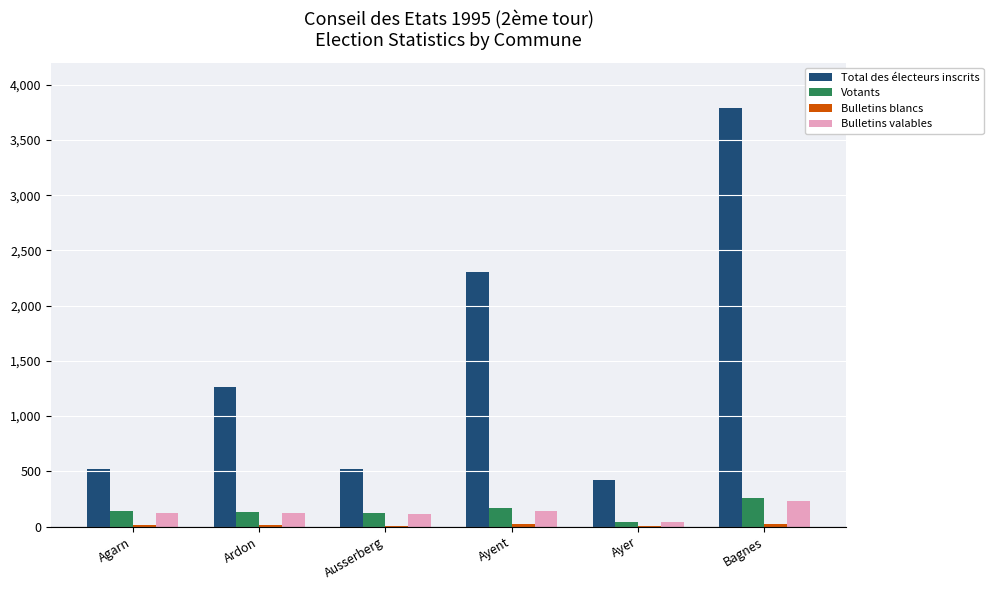

Which series changed the most between Ayent and Ayer?

Total des électeurs inscrits